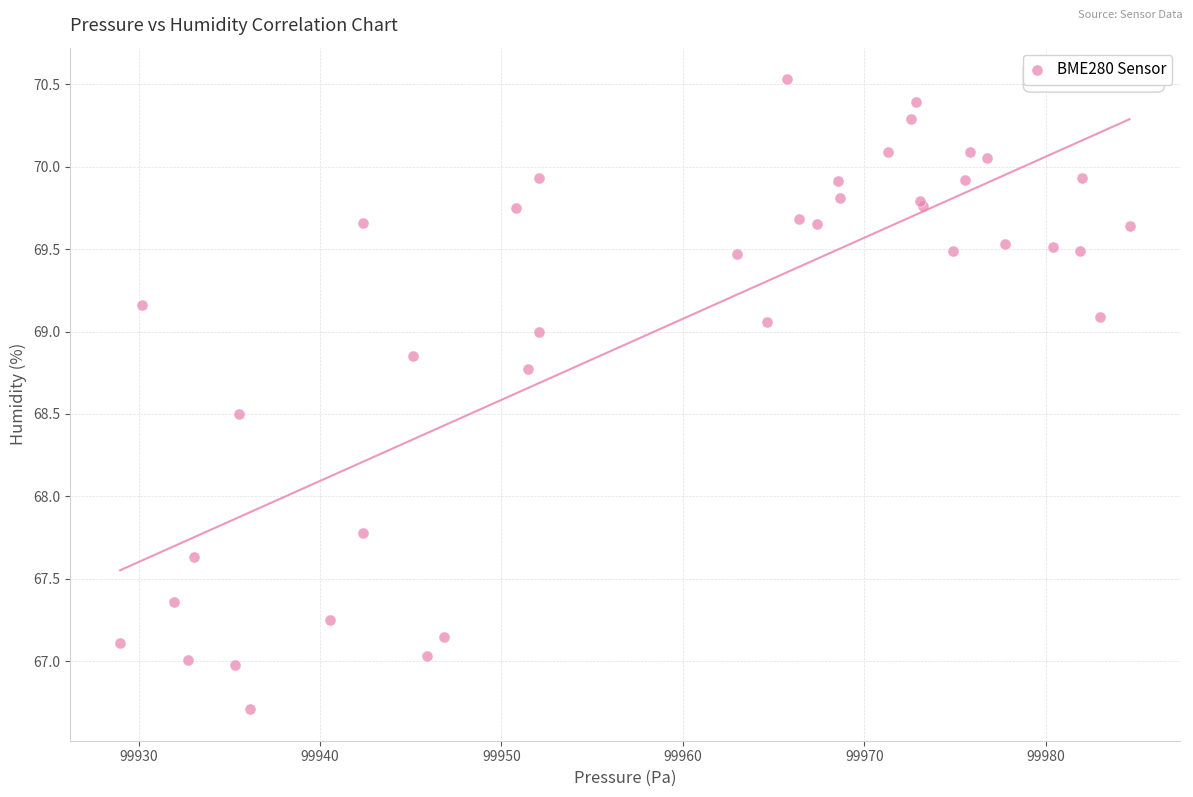

What Y value in the scatter plot is closest to 68?

67.8